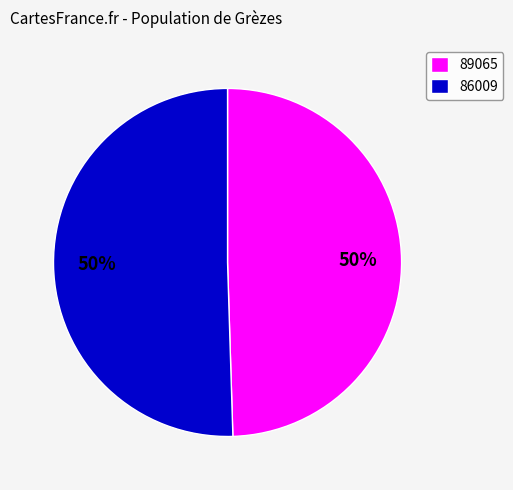

How many slices are in this pie chart?

2